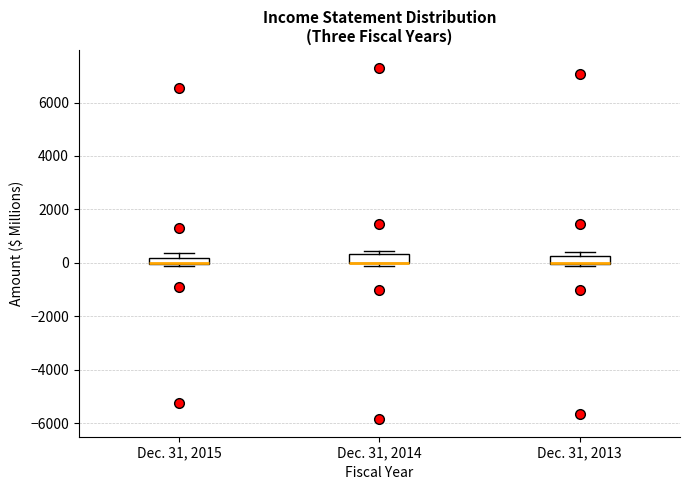

Where is the lower edge of the box for Dec. 31, 2013 on the y-axis? The values are not printed on the chart, so give them approximately, as read against the axis.

0